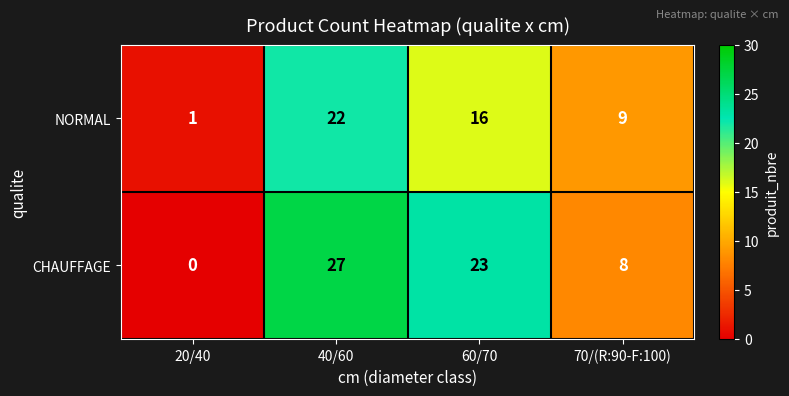

What is the maximum value shown in the chart?

27